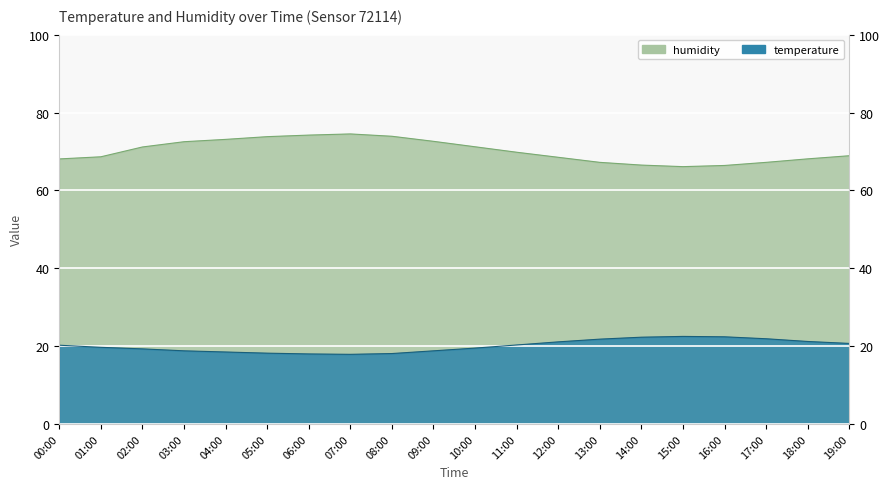

In humidity, how many points are higher than both neighbors (excluding endpoints)?

1